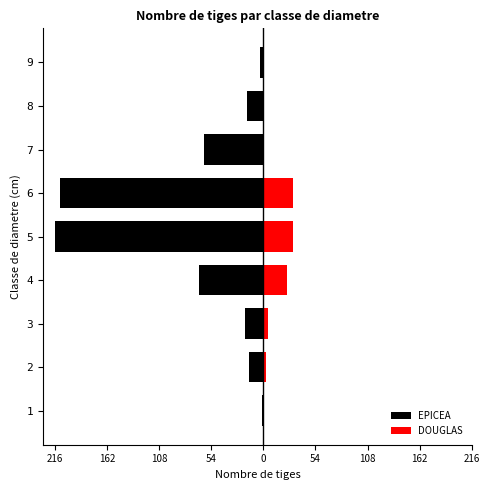

Reading right to left, list all the values displayed in this chart.

EPICEA: -3	-17	-62	-211	-216	-67	-19	-15	-1
DOUGLAS: 0	0	0	31	31	24	5	3	0